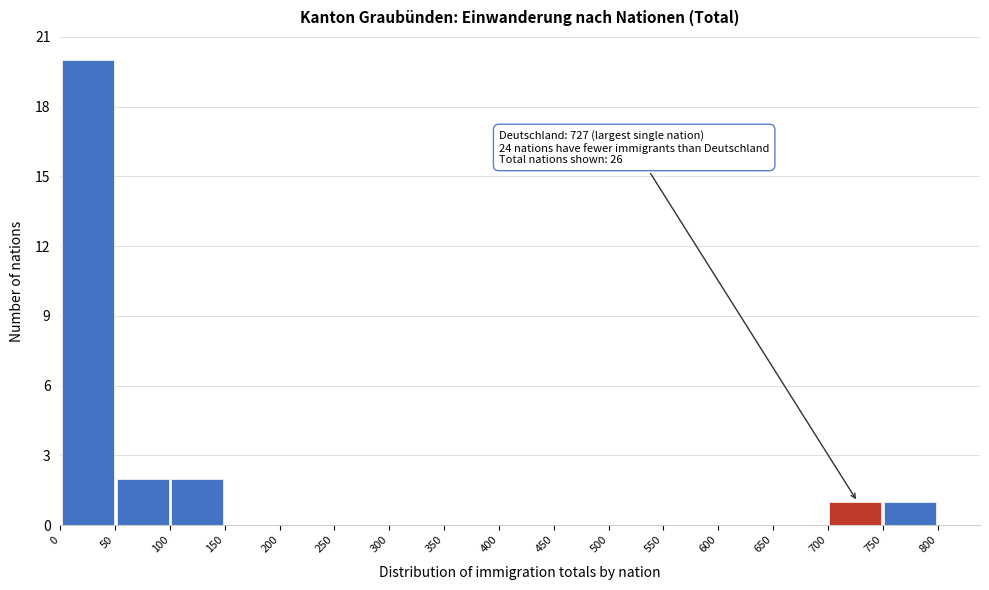

Which range on the x-axis has the tallest bar?

0 to 50